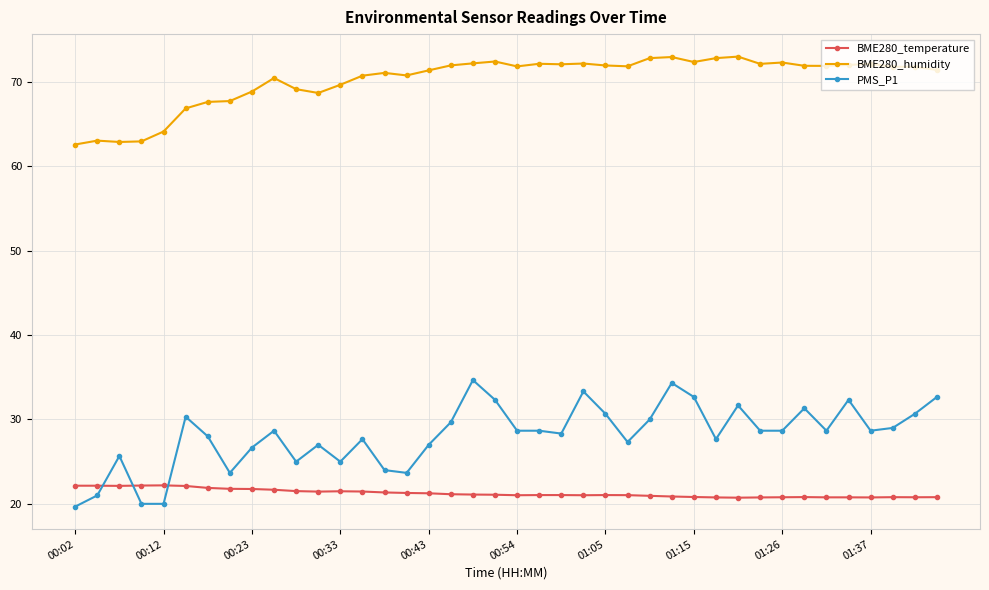

What is the value of the PMS_P1 point at the 12th from the left?

27.0